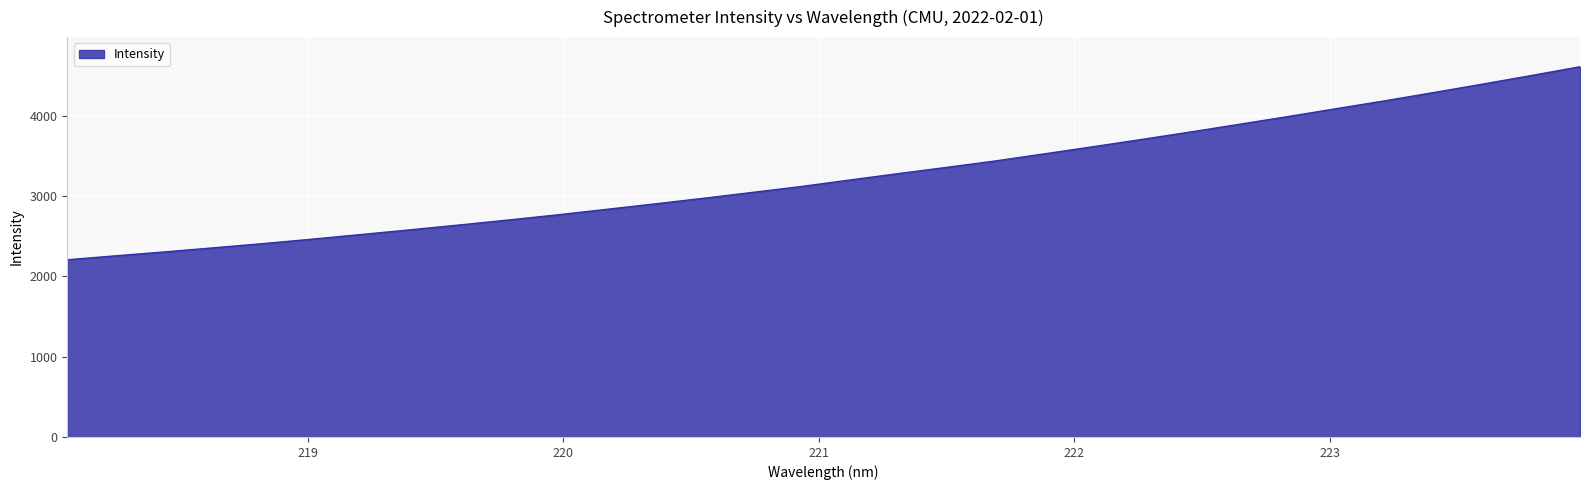

What is the maximum value shown in the chart?

4612.3